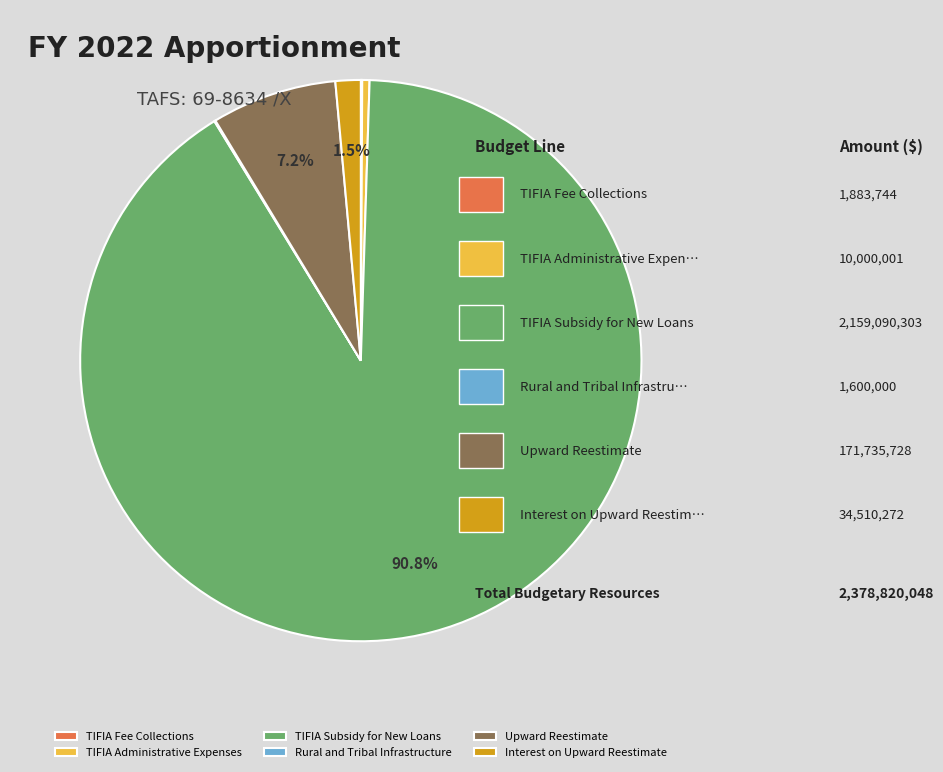

Which category has the biggest portion of the pie?

TIFIA Subsidy for New Loans